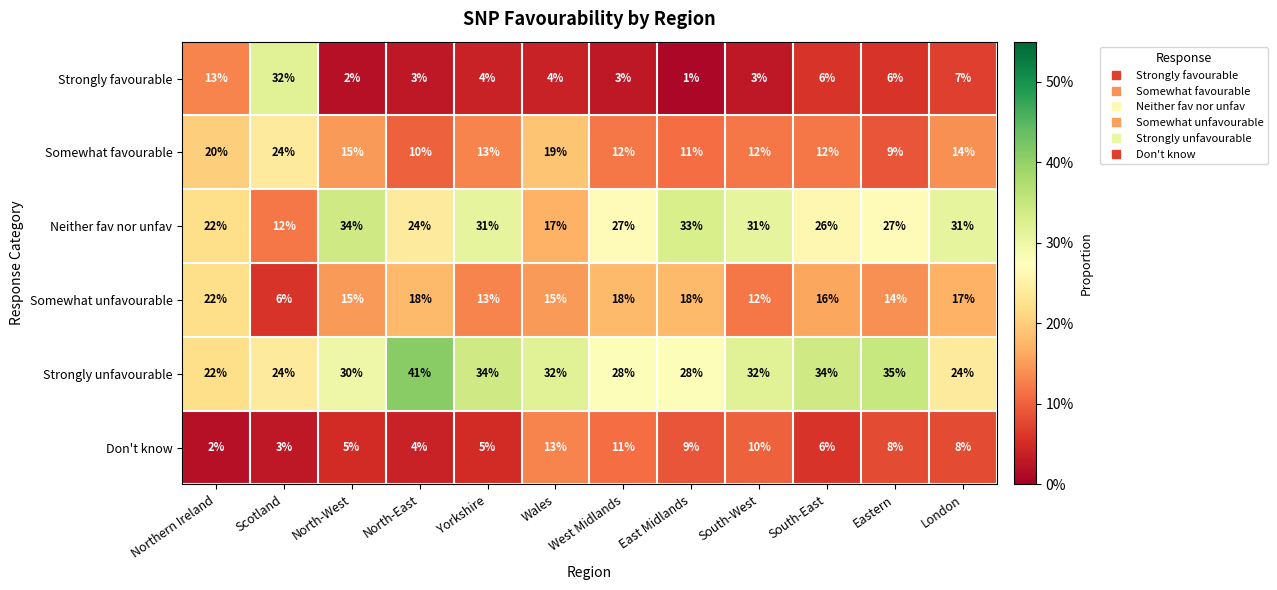

Between West Midlands and South-East, which series saw the biggest shift?

Strongly unfavourable